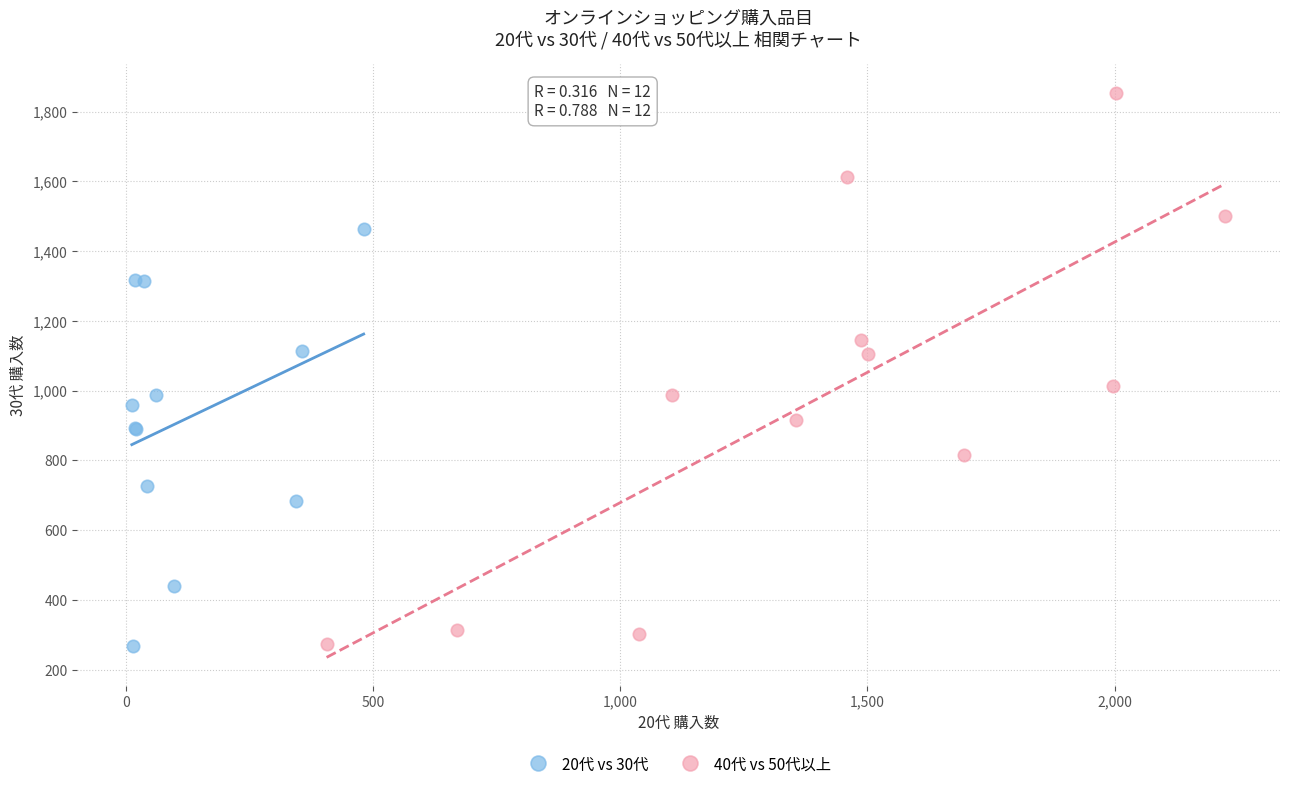

What are all the series names shown in the legend?

20代 vs 30代, 40代 vs 50代以上